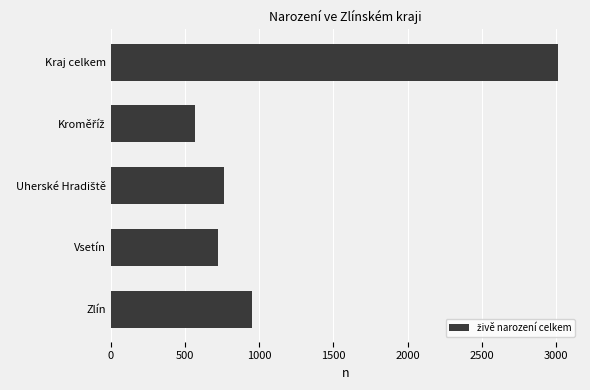

The value at Kraj celkem is 3010. True or false?

True